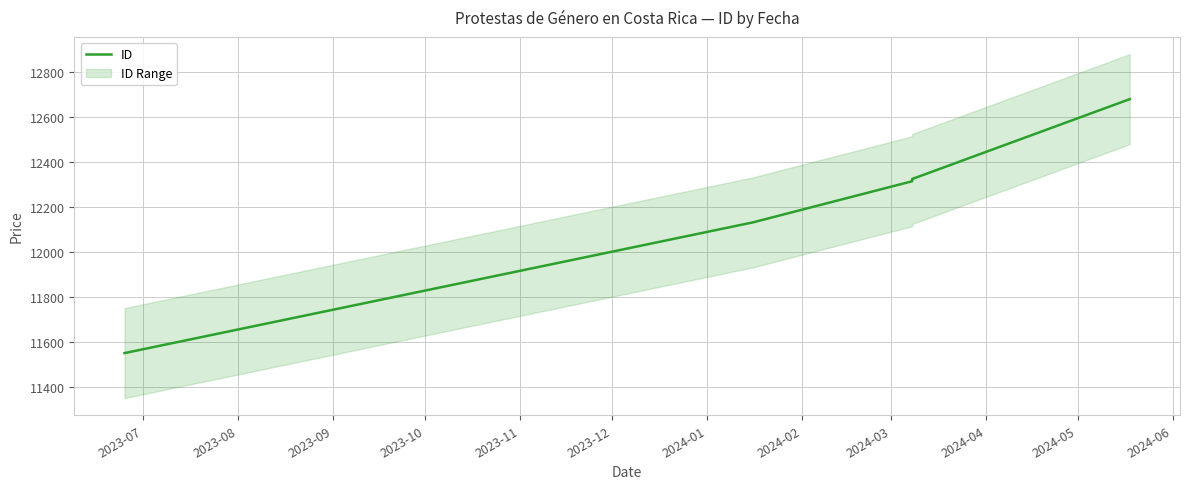

True or false: there are more than 0 points higher than both neighbors.

False